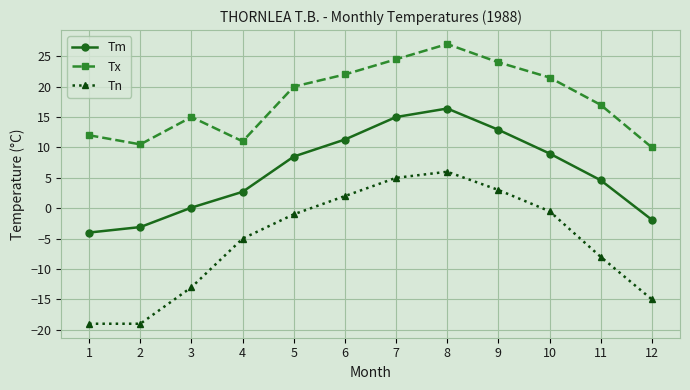

Is this an area chart (filled region under the line)?

No